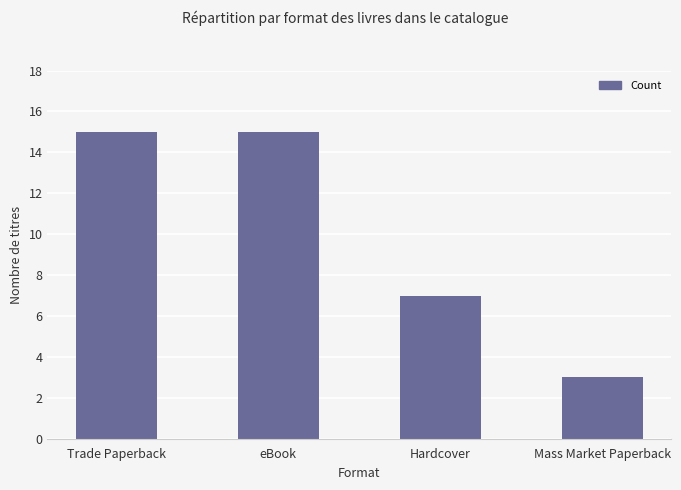

What is the sum of the values at Trade Paperback and Mass Market Paperback?

18